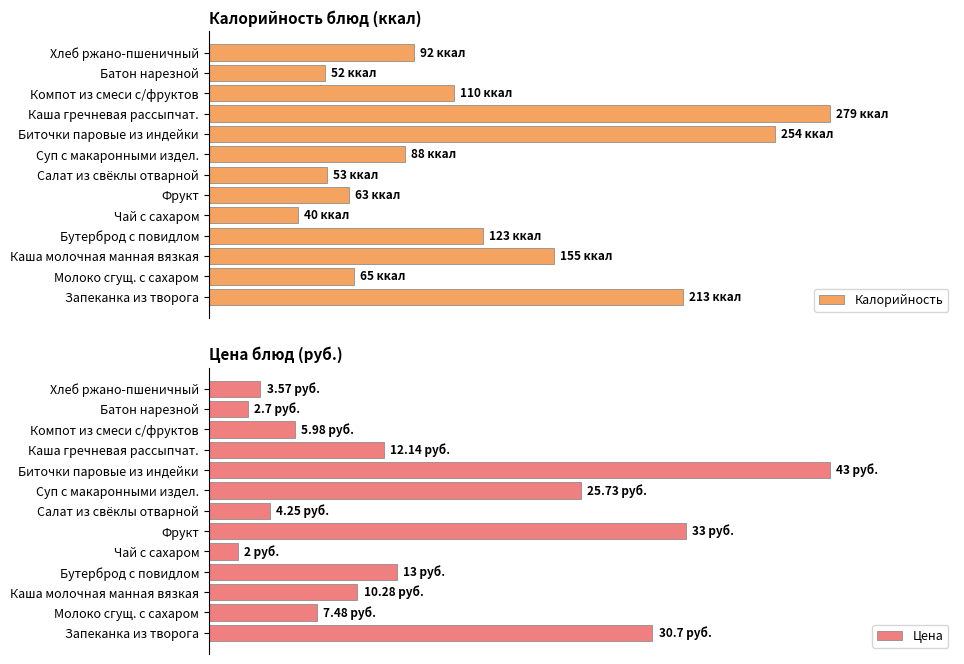

What is the difference between the maximum and minimum values in the Калорийность series?

85.7